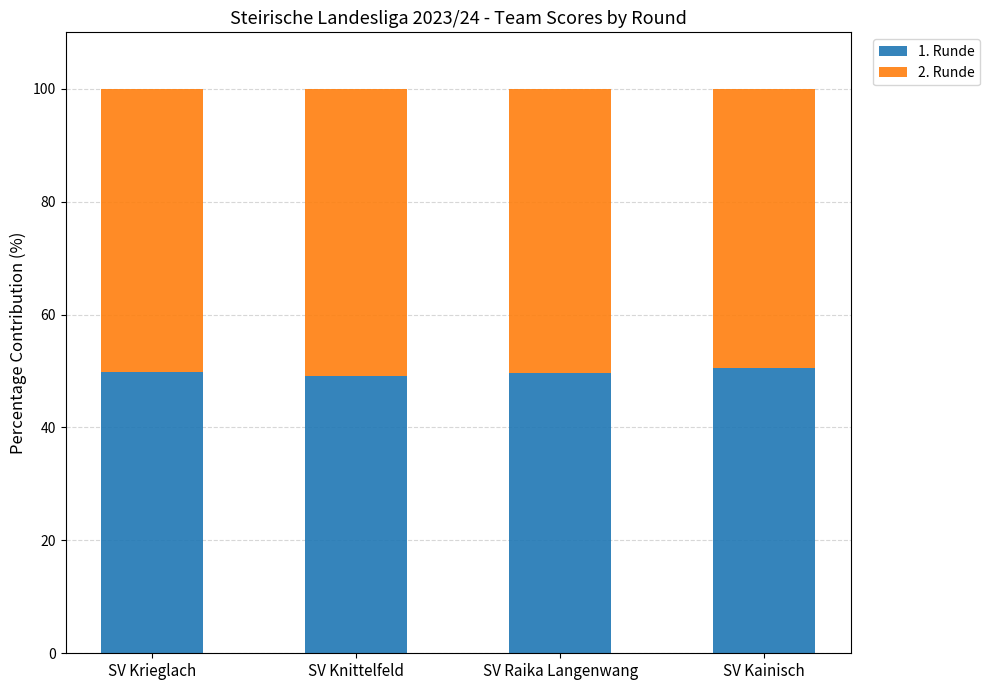

The 1. Runde series shows 49.2 at SV Knittelfeld. True or false?

True